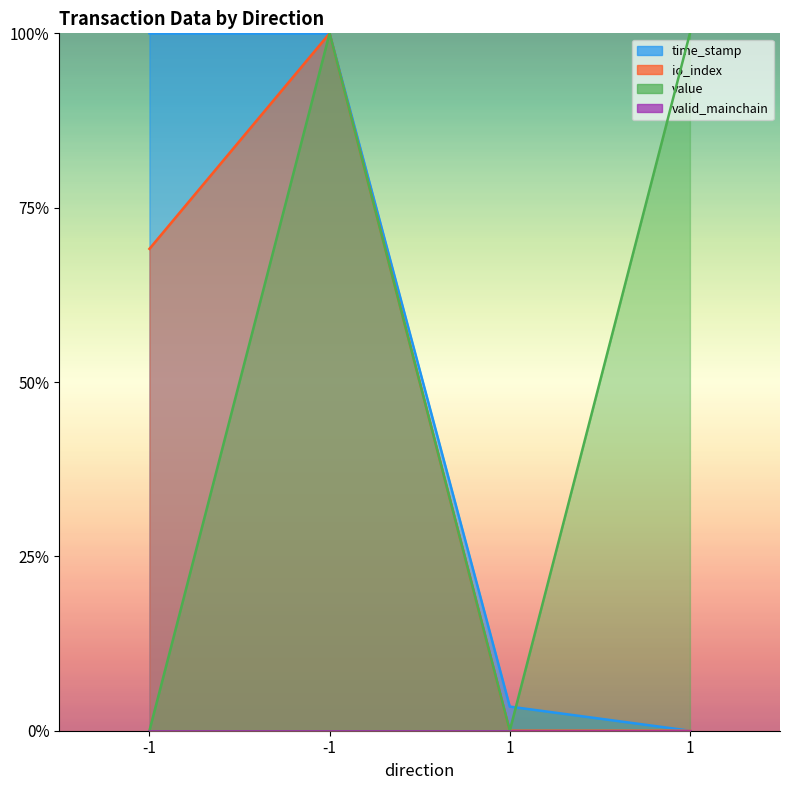

True or false: value and time_stamp cross at least once.

True